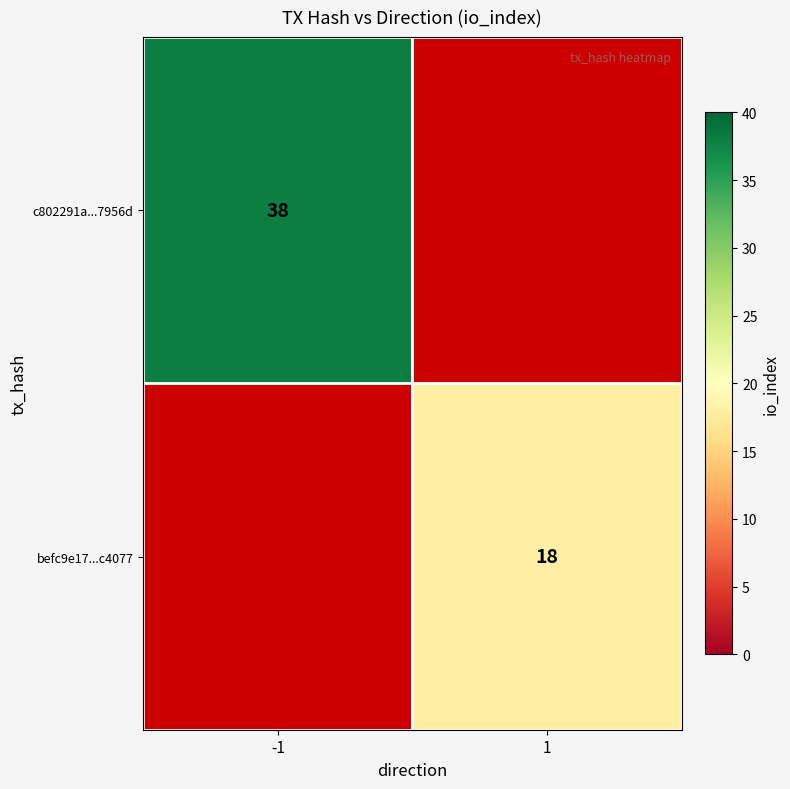

The value of c802291a...7956d at -1 is 22. True or false?

False